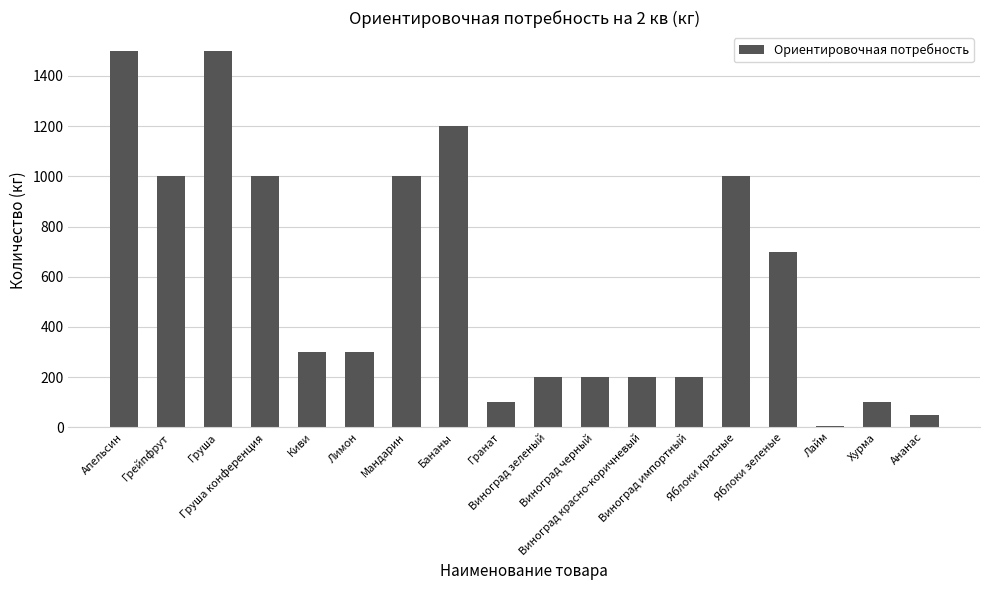

What is the sum of all values?

10555